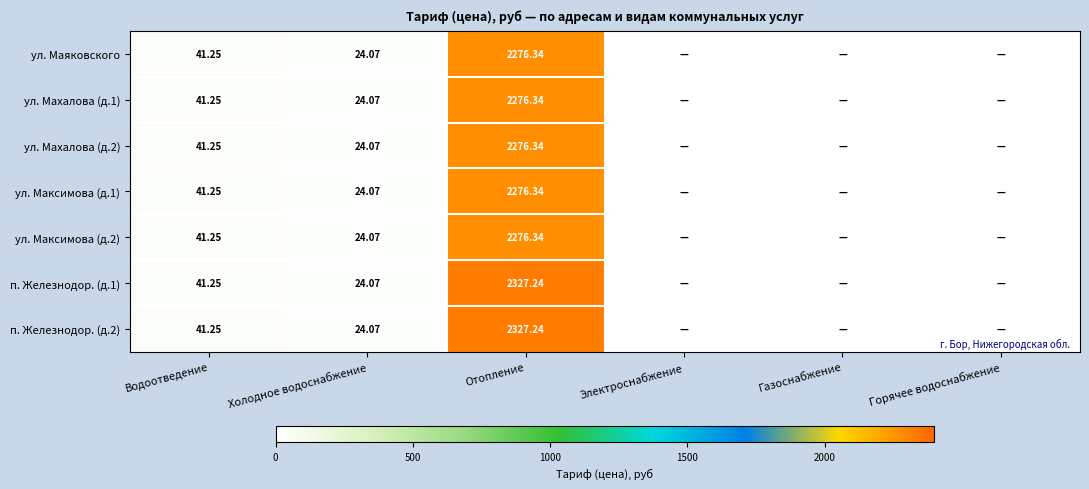

Is the value of ул. Максимова (д.2) at Водоотведение greater than the value of п. Железнодор. (д.1) at Отопление?

No